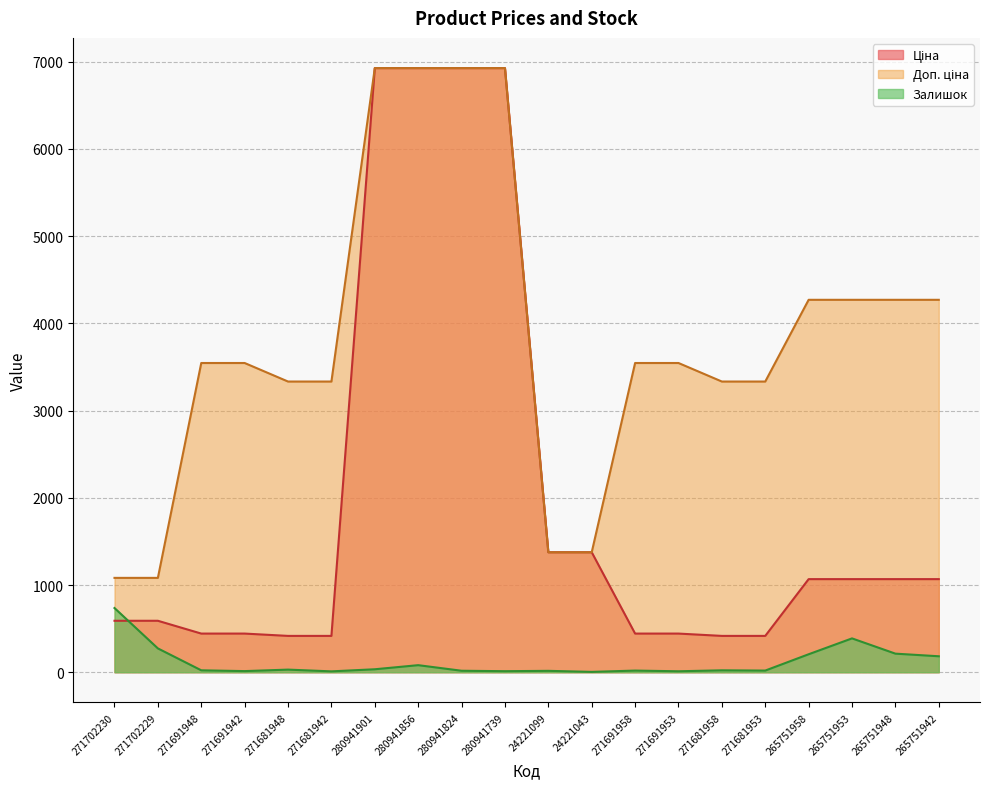

True or false: Доп. ціна and Ціна intersect in this chart.

True